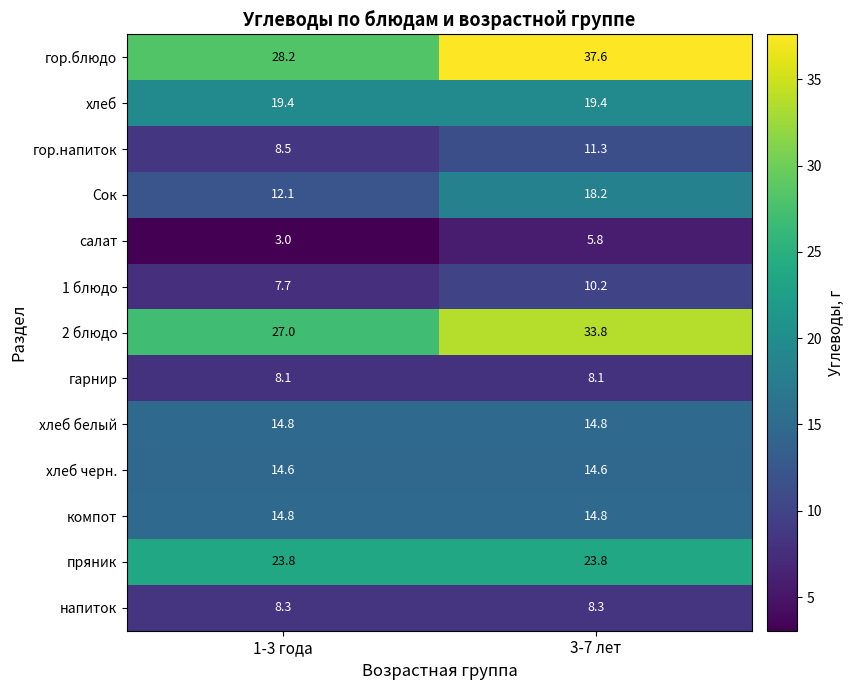

How many distinct data groups are displayed?

13